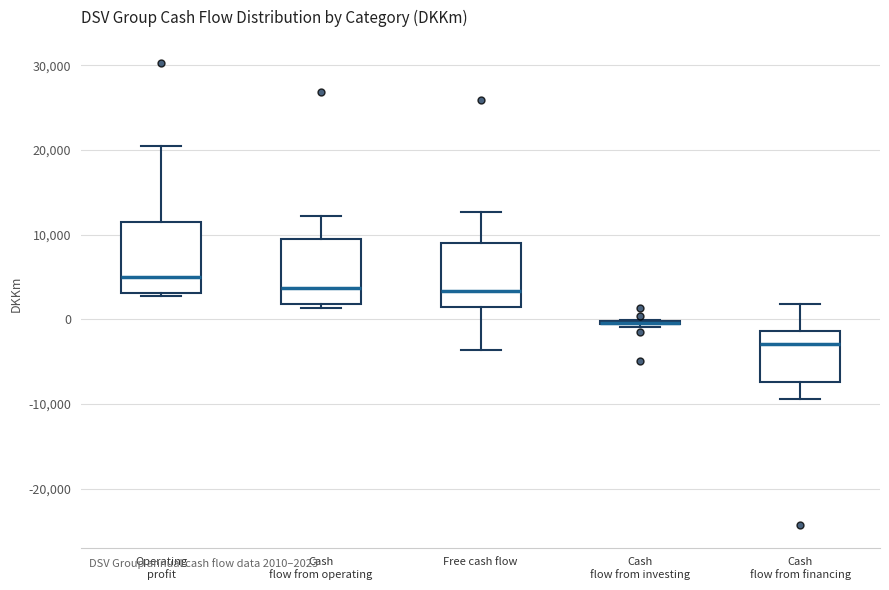

Where does the upper whisker of the box for Operating profit end on the y-axis? The values are not printed on the chart, so give them approximately, as read against the axis.

20000